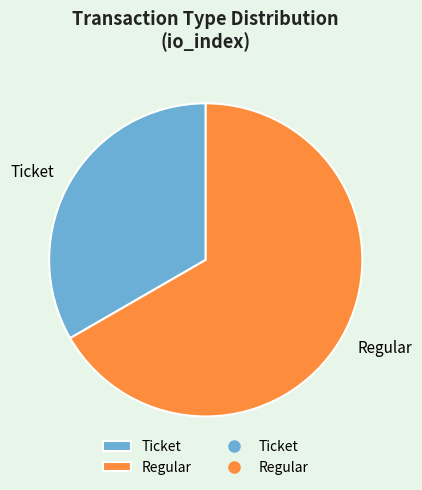

Rank the categories by value from lowest to highest.

Ticket, Regular